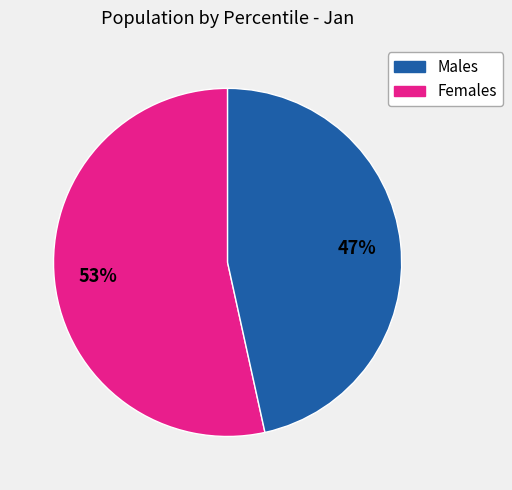

Is there a majority slice in this chart?

Yes